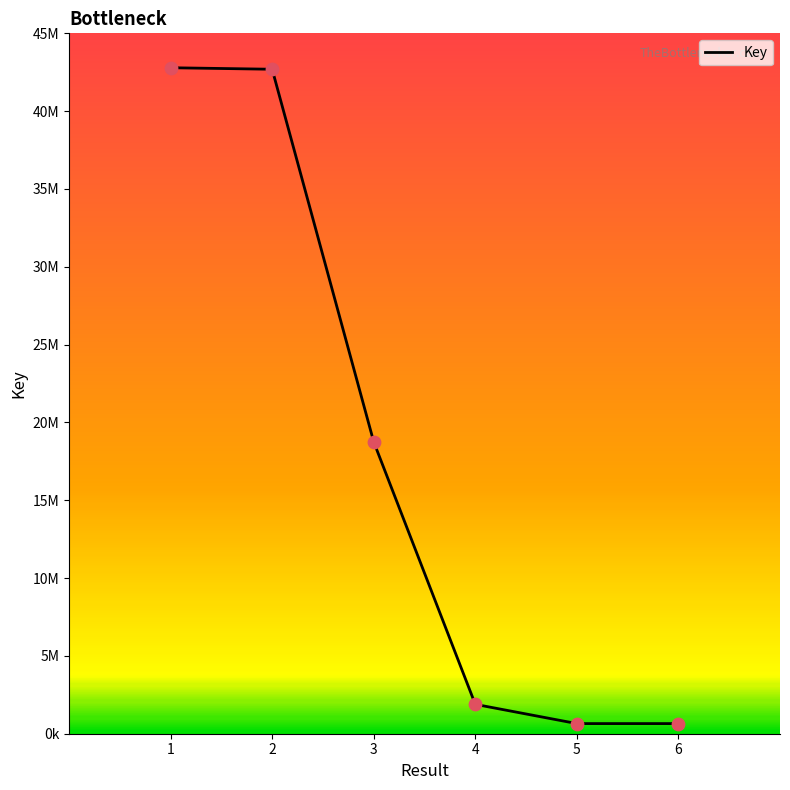

What is the ratio of the value at 6 to the value at 4?

0.3